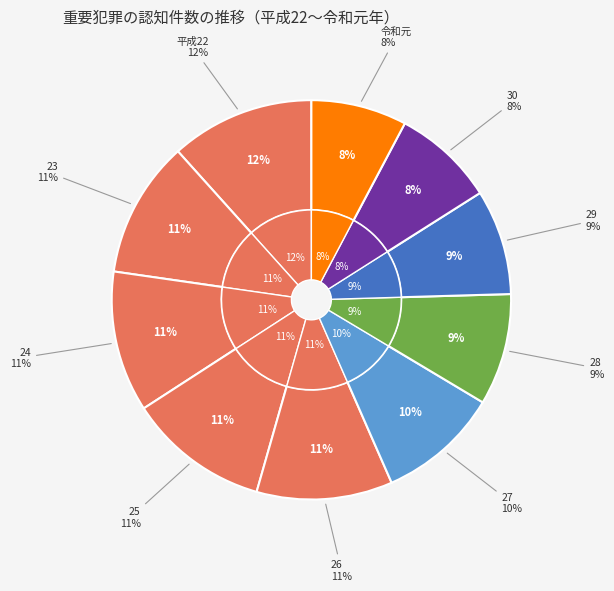

What is the change in value from 26 to 29?

-3163